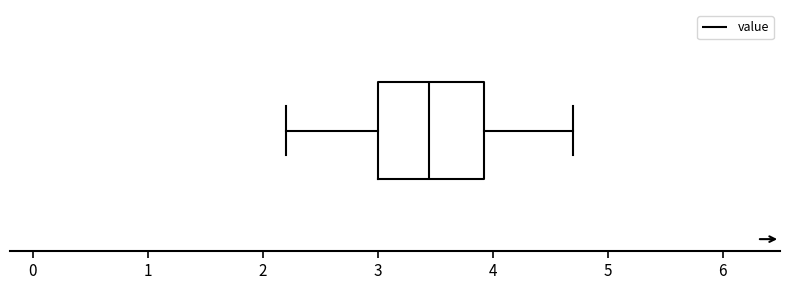

Where is the right edge of the box on the x-axis? The values are not printed on the chart, so give them approximately, as read against the axis.

3.9